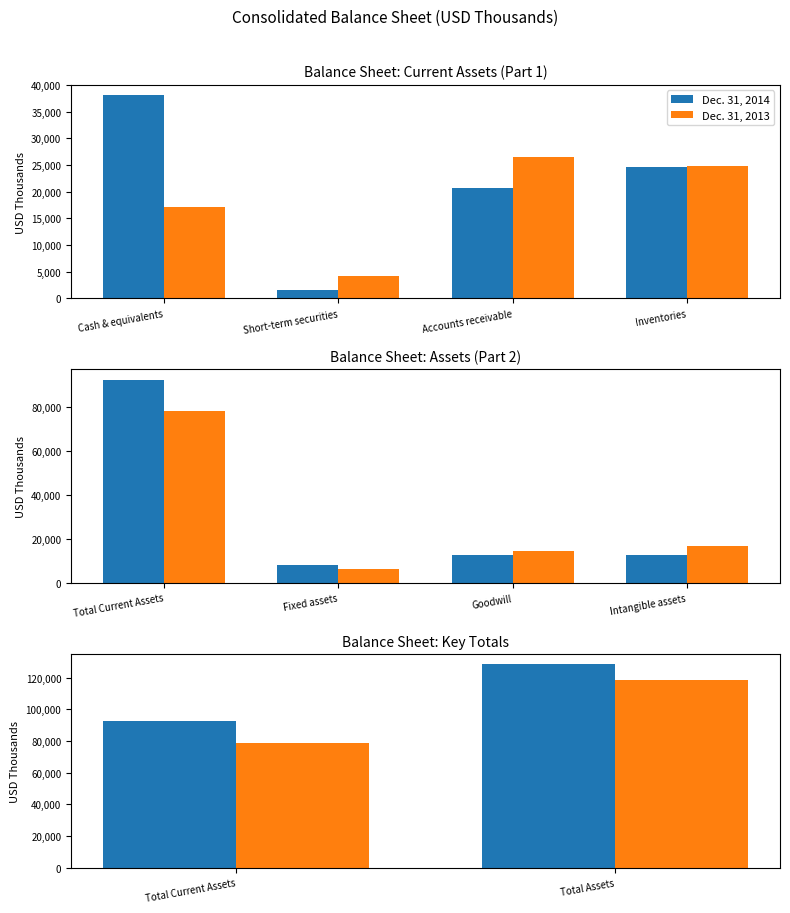

How many bars are there in each group?

2